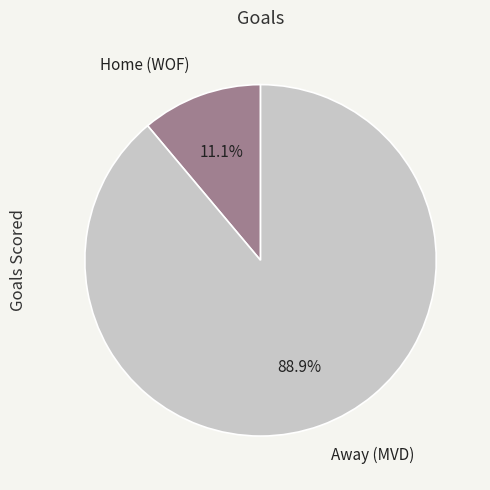

What percentage is NOT represented by Home (WOF)?

88.9%